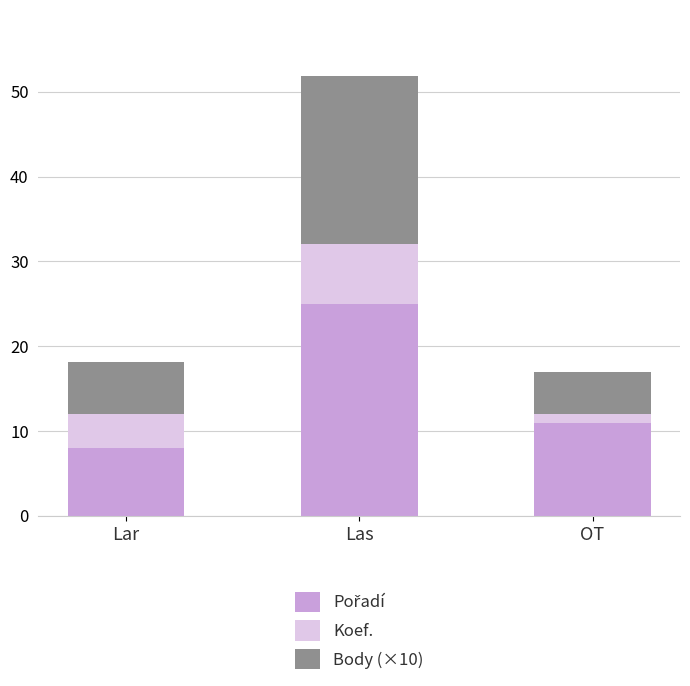

At which category is the sum across all series the highest?

Las